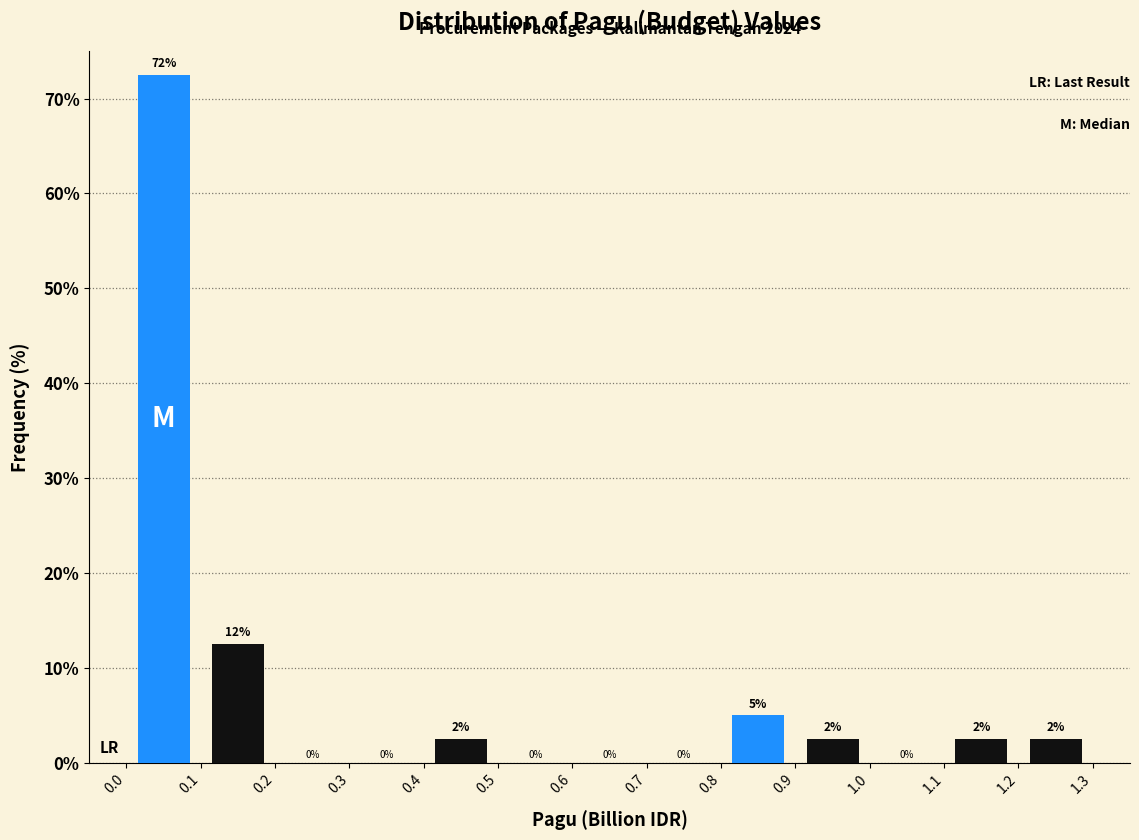

Over which range of the x-axis is the bar tallest?

0.0 to 0.1